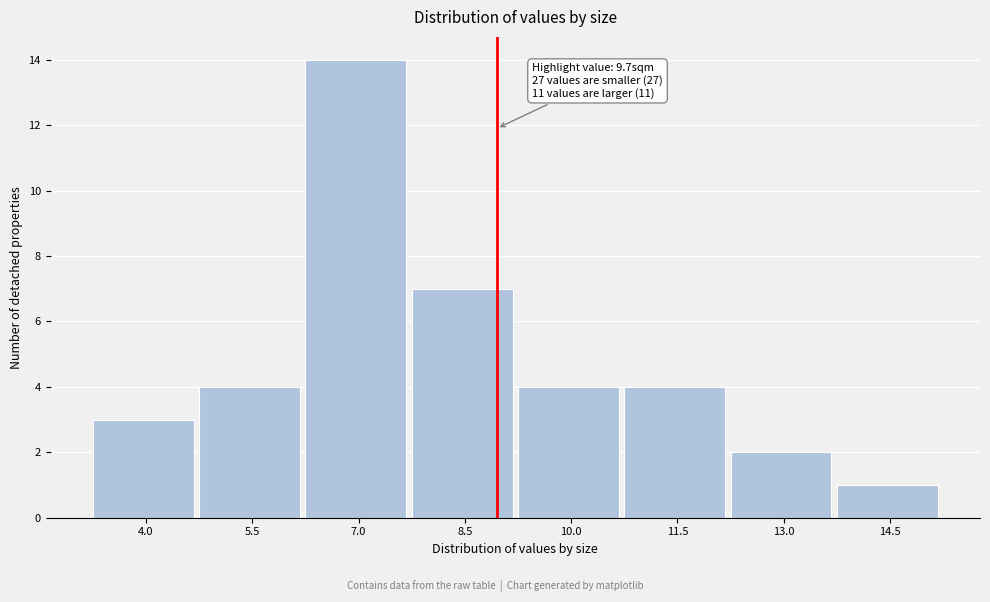

Reading right to left, transcribe all the data shown in this chart.

14.5=1	13.0=2	11.5=4	10.0=4	8.5=7	7.0=14	5.5=4	4.0=3